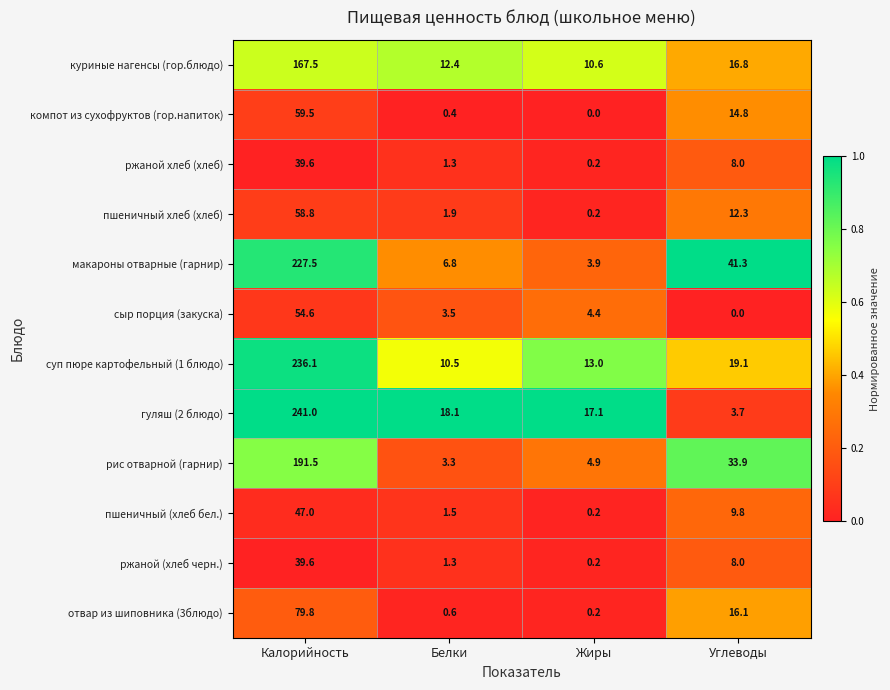

Rank the categories by ржаной (хлеб черн.) value from lowest to highest.

Жиры, Белки, Углеводы, Калорийность